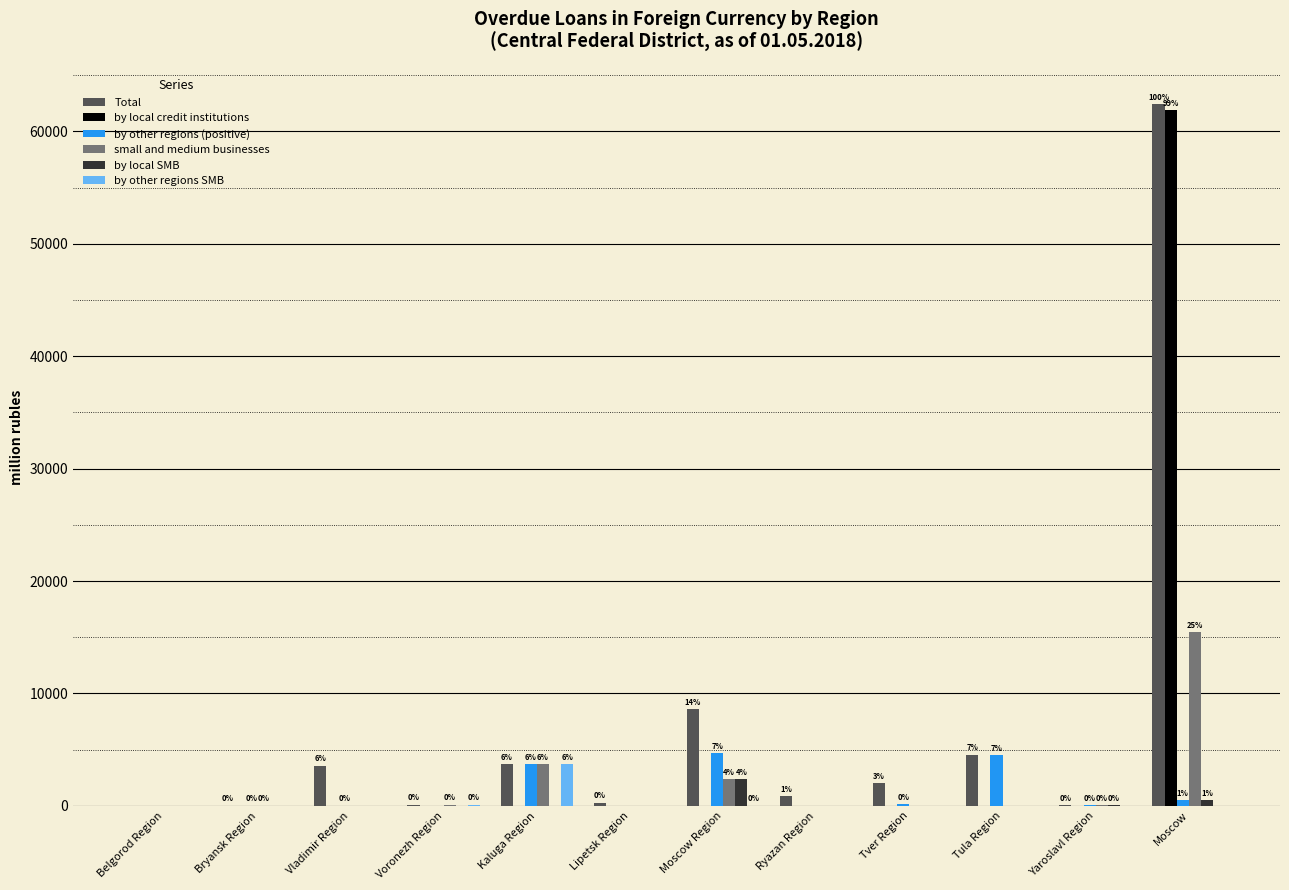

What is the sum of all by other regions SMB values?

3815